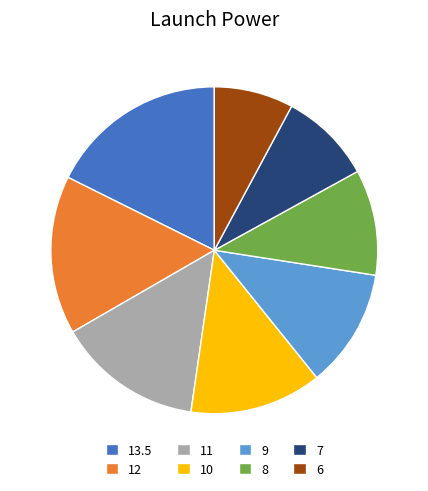

How many segments does this pie chart have?

8